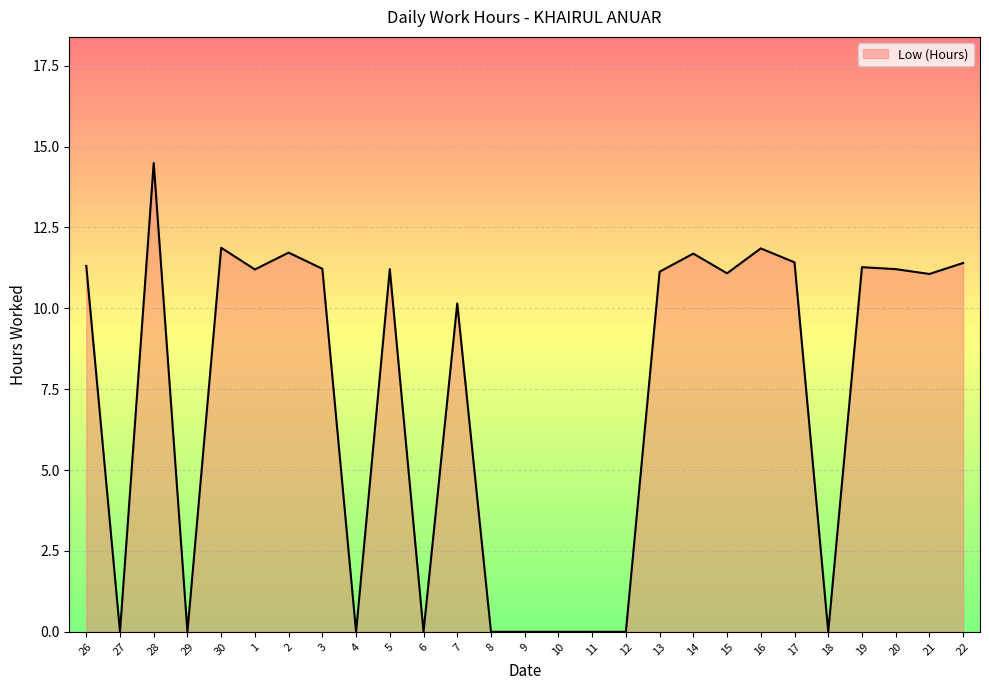

What is the greatest value displayed?

14.5